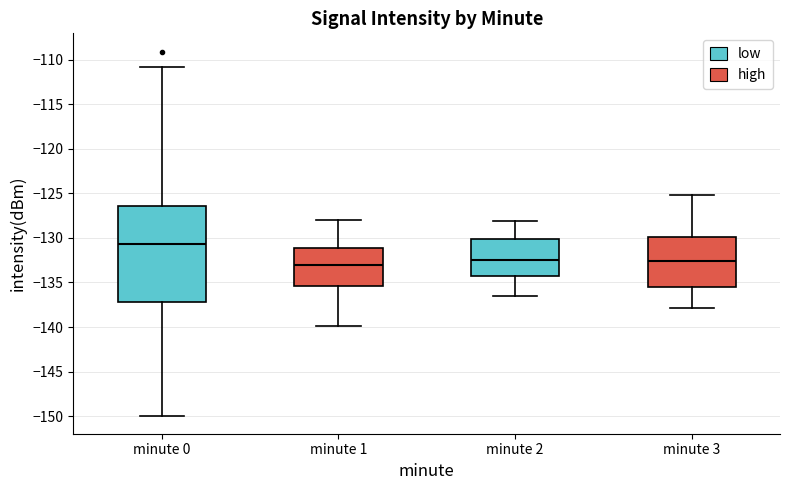

Reading left to right, transcribe this box plot: for each box, give where its median line is, the range the box spans, and where its two whiskers end, as read against the y-axis. The values are not printed on the chart, so give them approximately, as read against the axis.

minute 0: median -130.5, box -137.0 to -126.5, whiskers -150.0 to -111.0
minute 1: median -133.0, box -135.5 to -131.0, whiskers -140.0 to -128.0
minute 2: median -132.5, box -134.0 to -130.0, whiskers -136.5 to -128.0
minute 3: median -132.5, box -135.5 to -130.0, whiskers -138.0 to -125.0